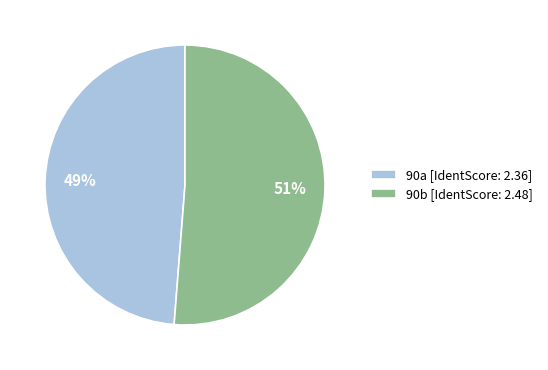

Is there a majority slice in this chart?

Yes